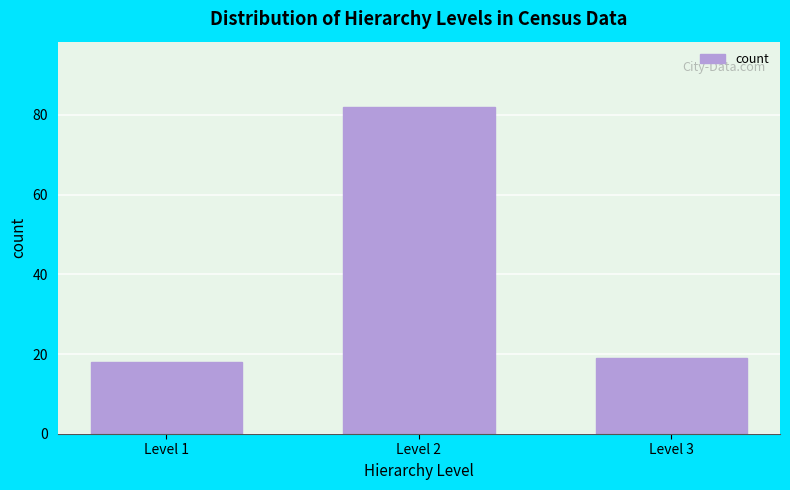

Reading left to right, list all the values displayed in this chart.

18	82	19